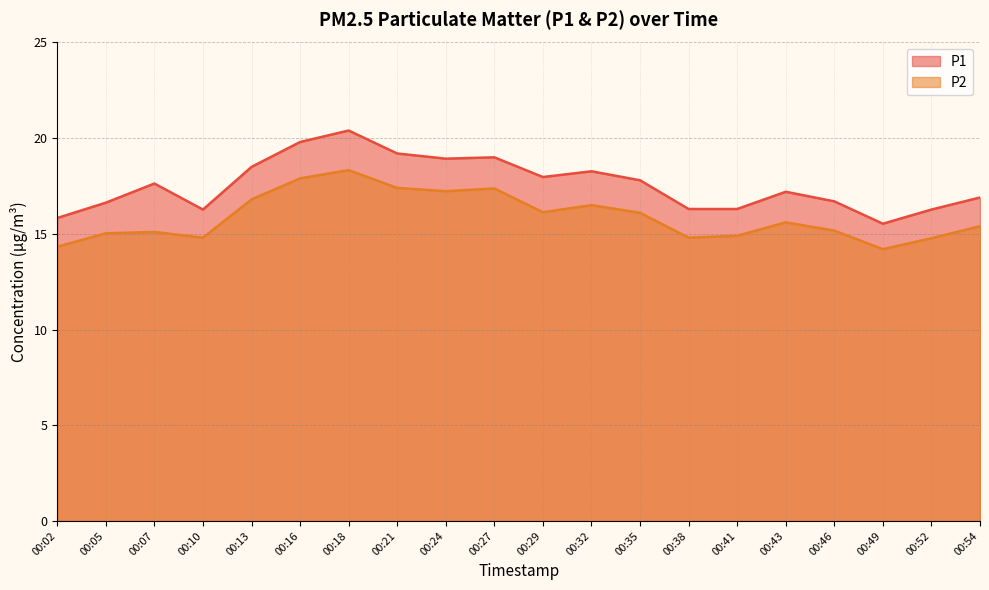

The value of P2 at 00:07 is 19.7. True or false?

False